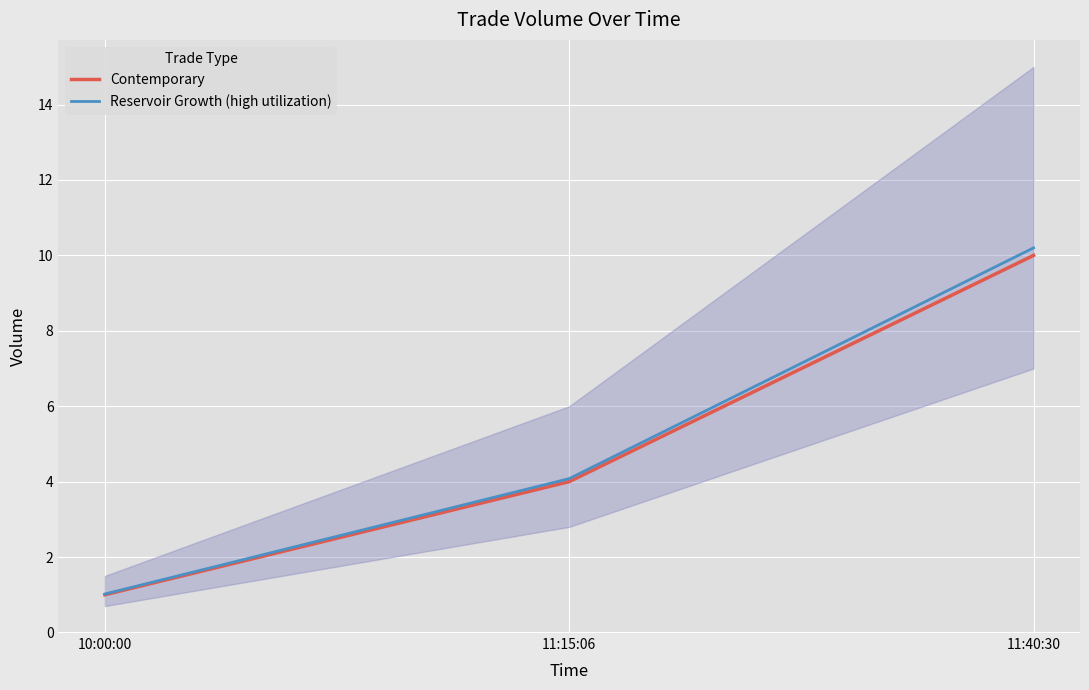

At which label does Reservoir Growth (high utilization) reach its minimum?

10:00:00